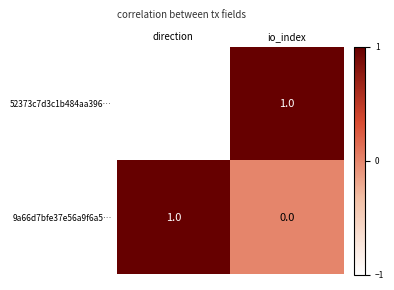

What is the maximum value shown in the chart?

1